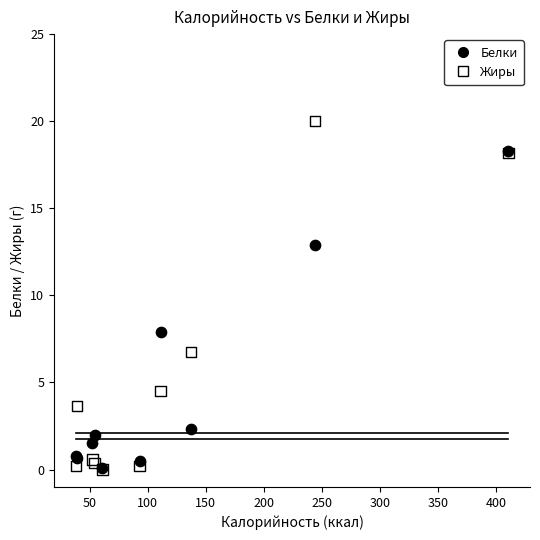

What are all the series names shown in the legend?

Белки, Жиры